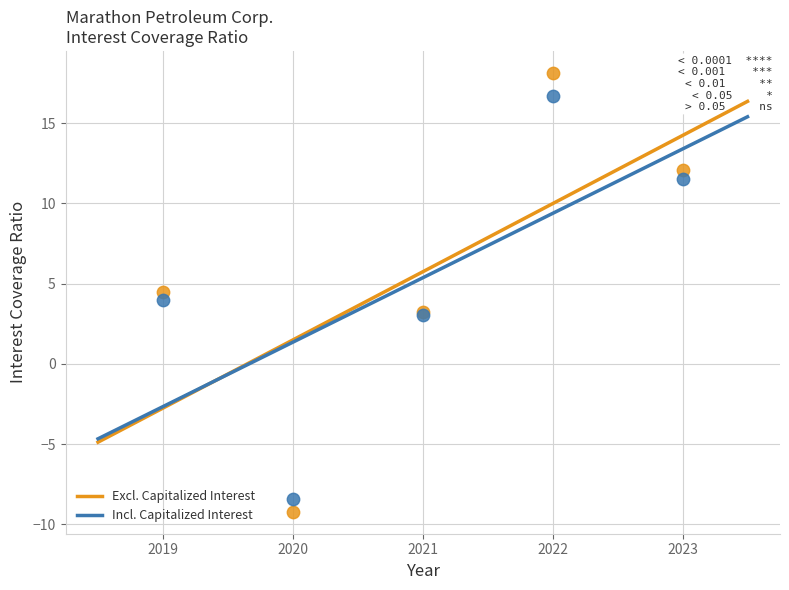

Which series has the largest Y range (max minus min)?

Excl. Capitalized Interest